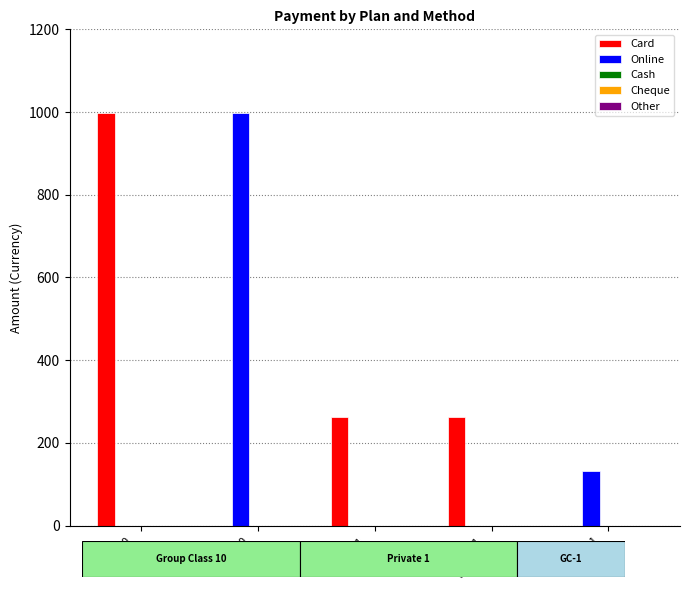

What is the highest value of the Card series?

998